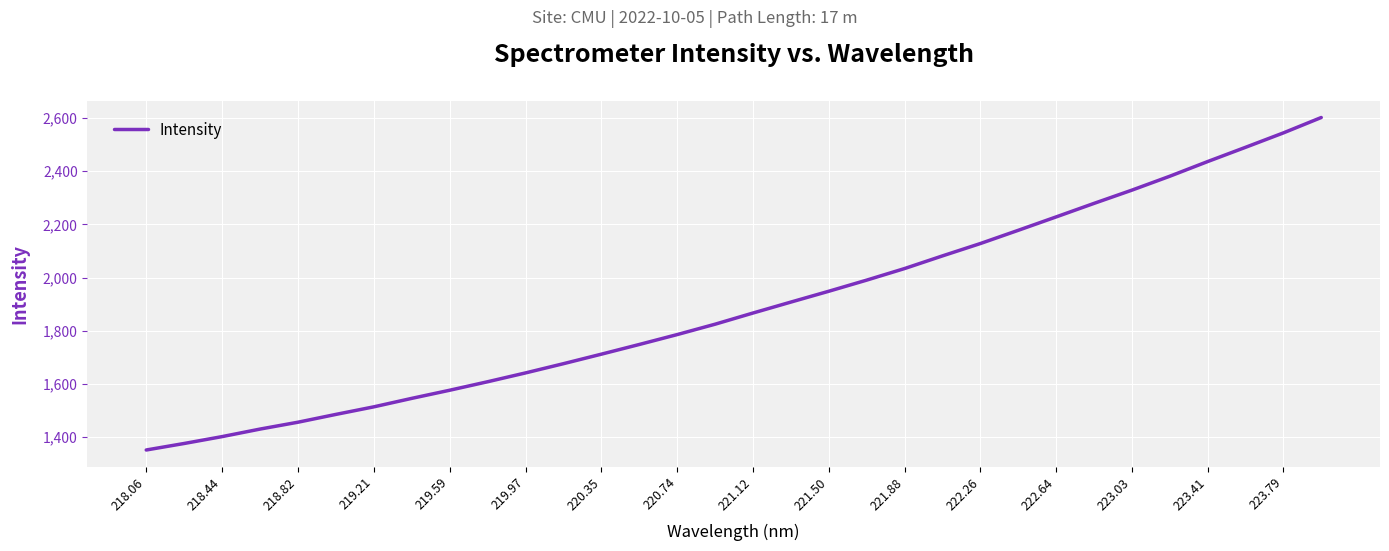

What is the difference between the maximum and minimum values?

1250.3